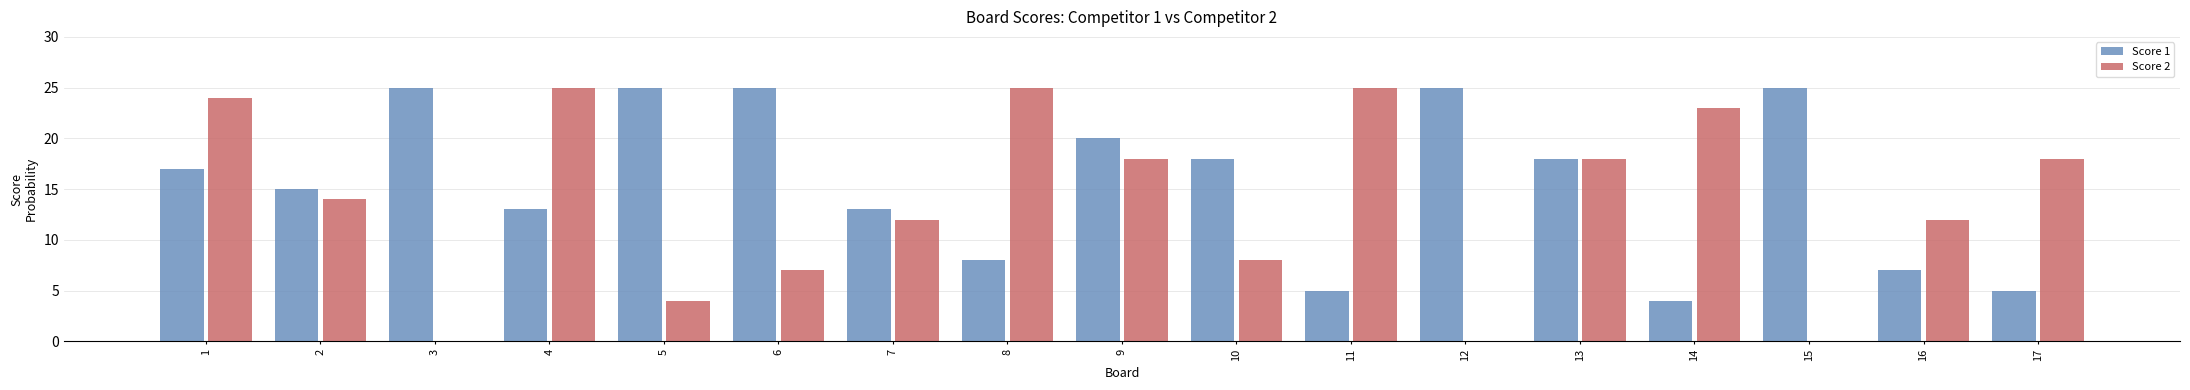

The Score 1 series shows 3 at 8. True or false?

False